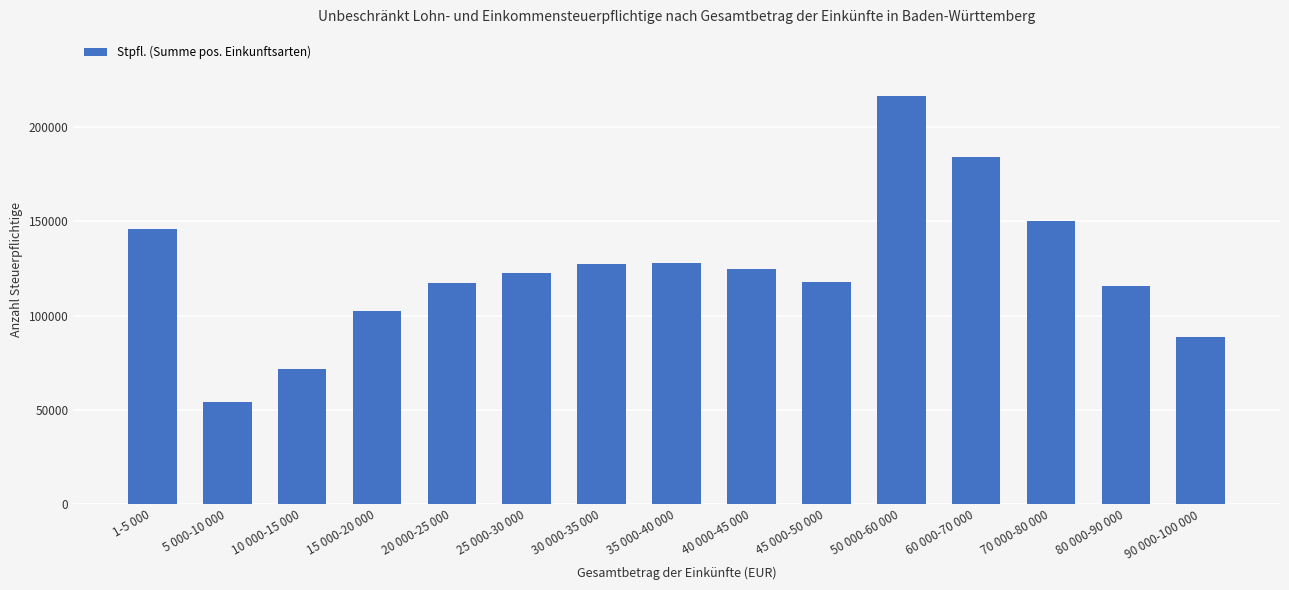

What is the average value?

124466